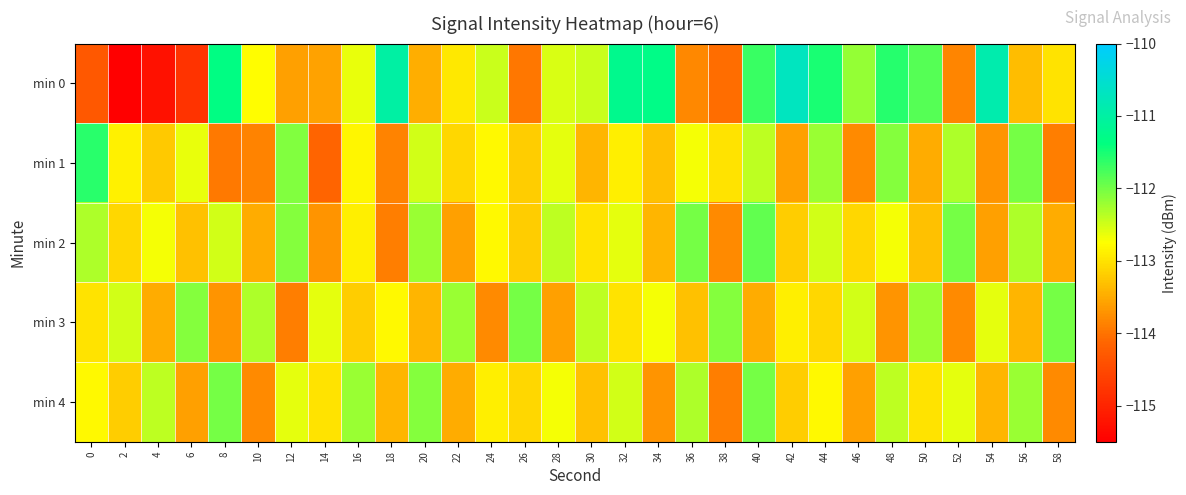

Reading right to left, extract all data points from this chart.

min 0: 58=-113.0	56=-113.3	54=-110.9	52=-113.8	50=-111.8	48=-111.6	46=-112.2	44=-111.5	42=-110.7	40=-111.7	38=-114.1	36=-113.8	34=-111.3	32=-111.2	30=-112.5	28=-112.5	26=-114.0	24=-112.5	22=-113.0	20=-113.5	18=-111.0	16=-112.6	14=-113.6	12=-113.6	10=-112.8	8=-111.3	6=-114.8	4=-115.2	2=-115.5	0=-114.3
min 1: 58=-113.9	56=-112.0	54=-113.7	52=-112.3	50=-113.5	48=-112.1	46=-113.8	44=-112.2	42=-113.6	40=-112.4	38=-113.0	36=-112.7	34=-113.3	32=-112.9	30=-113.4	28=-112.6	26=-113.2	24=-112.8	22=-113.1	20=-112.5	18=-113.9	16=-112.8	14=-114.1	12=-112.1	10=-113.9	8=-113.9	6=-112.6	4=-113.2	2=-112.9	0=-111.6
min 2: 58=-113.5	56=-112.3	54=-113.6	52=-112.0	50=-113.3	48=-112.7	46=-113.1	44=-112.5	42=-113.2	40=-111.9	38=-113.8	36=-112.0	34=-113.4	32=-112.6	30=-113.0	28=-112.4	26=-113.2	24=-112.8	22=-113.6	20=-112.2	18=-113.9	16=-112.9	14=-113.7	12=-112.1	10=-113.5	8=-112.5	6=-113.3	4=-112.7	2=-113.1	0=-112.3
min 3: 58=-112.0	56=-113.4	54=-112.6	52=-113.8	50=-112.2	48=-113.7	46=-112.5	44=-113.1	42=-112.9	40=-113.5	38=-112.1	36=-113.3	34=-112.7	32=-113.0	30=-112.4	28=-113.6	26=-112.0	24=-113.8	22=-112.2	20=-113.4	18=-112.8	16=-113.2	14=-112.6	12=-113.9	10=-112.3	8=-113.7	6=-112.1	4=-113.5	2=-112.5	0=-113.0
min 4: 58=-113.8	56=-112.2	54=-113.4	52=-112.6	50=-113.0	48=-112.4	46=-113.6	44=-112.8	42=-113.2	40=-112.0	38=-113.9	36=-112.3	34=-113.7	32=-112.5	30=-113.3	28=-112.7	26=-113.1	24=-112.9	22=-113.5	20=-112.1	18=-113.4	16=-112.2	14=-113.0	12=-112.6	10=-113.8	8=-112.0	6=-113.6	4=-112.4	2=-113.2	0=-112.8